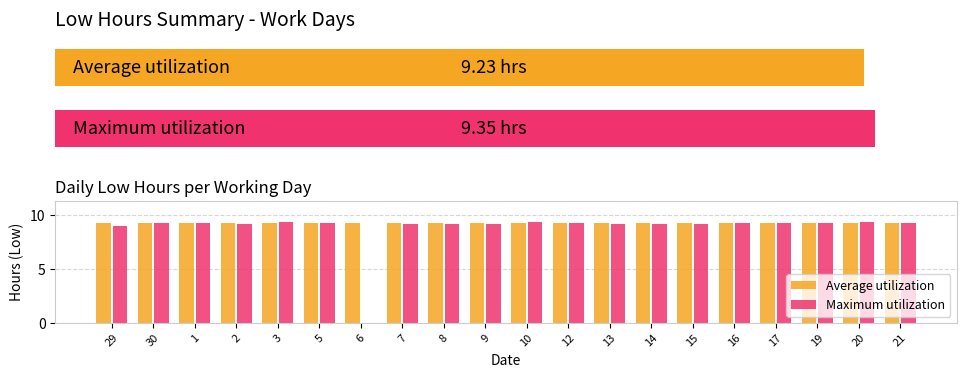

True or false: Maximum utilization has a value of 2.0 at 2.

False